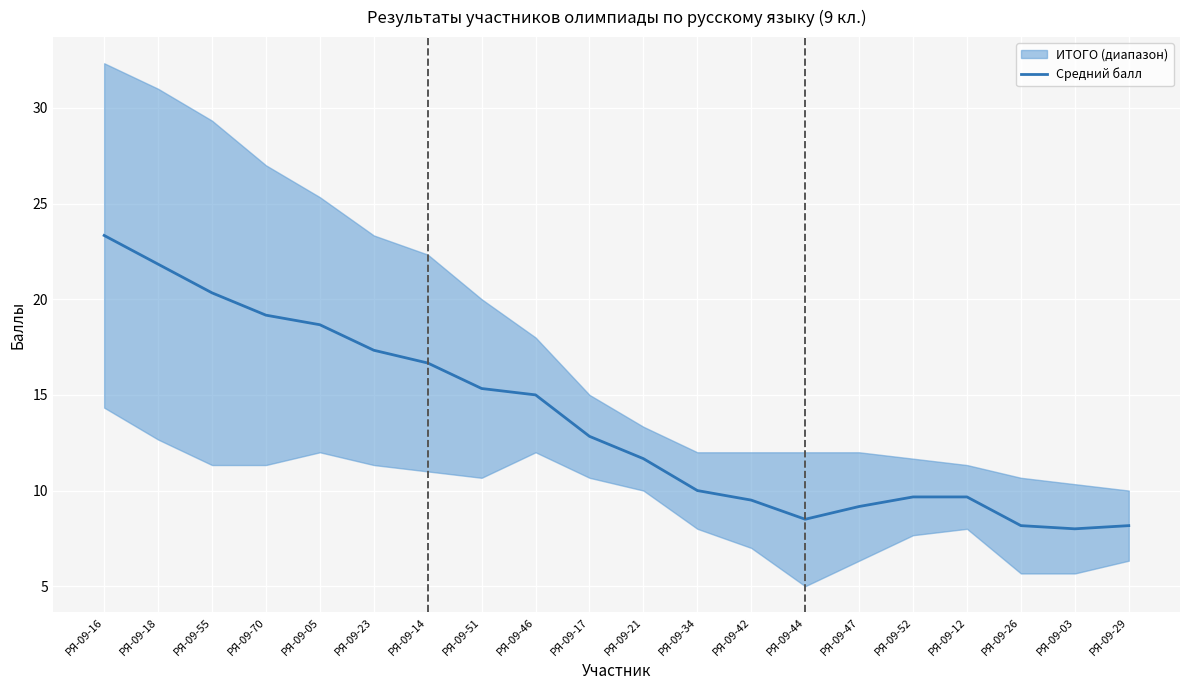

How many points are lower than both their immediate neighbors (excluding endpoints)?

2